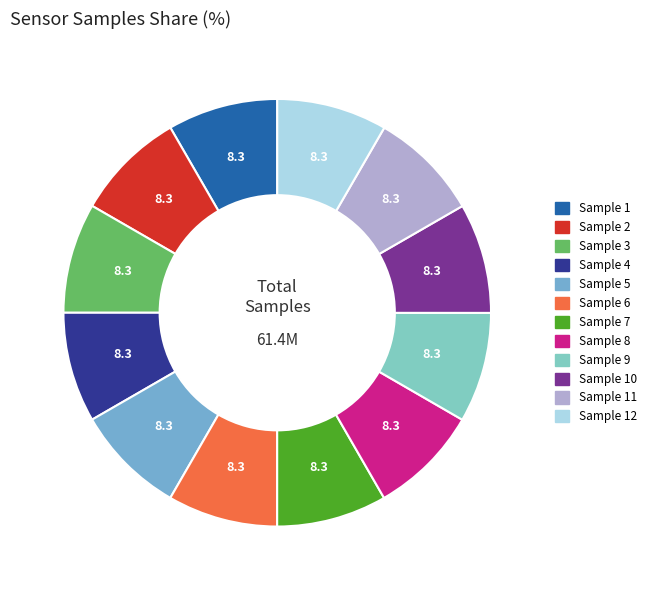

How many segments does this pie chart have?

12